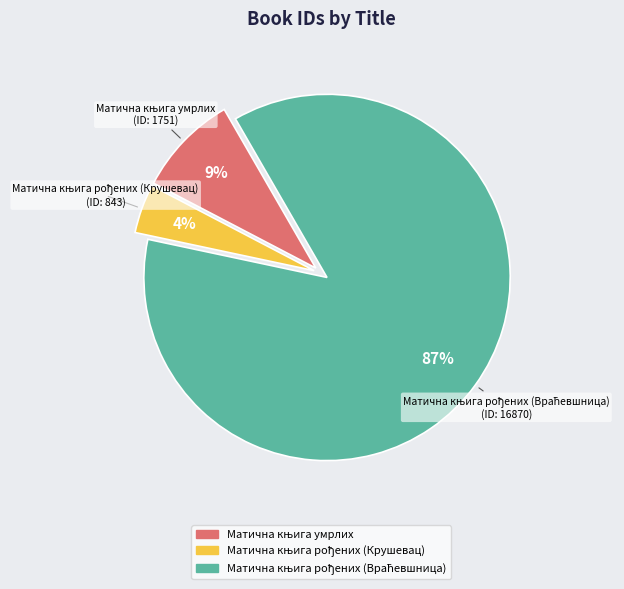

Does any single category account for the majority?

Yes